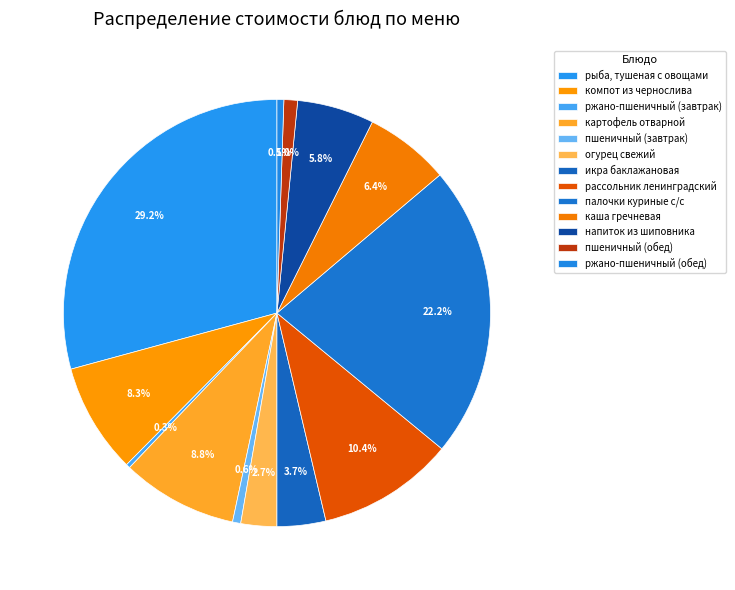

How many slices are in this pie chart?

13